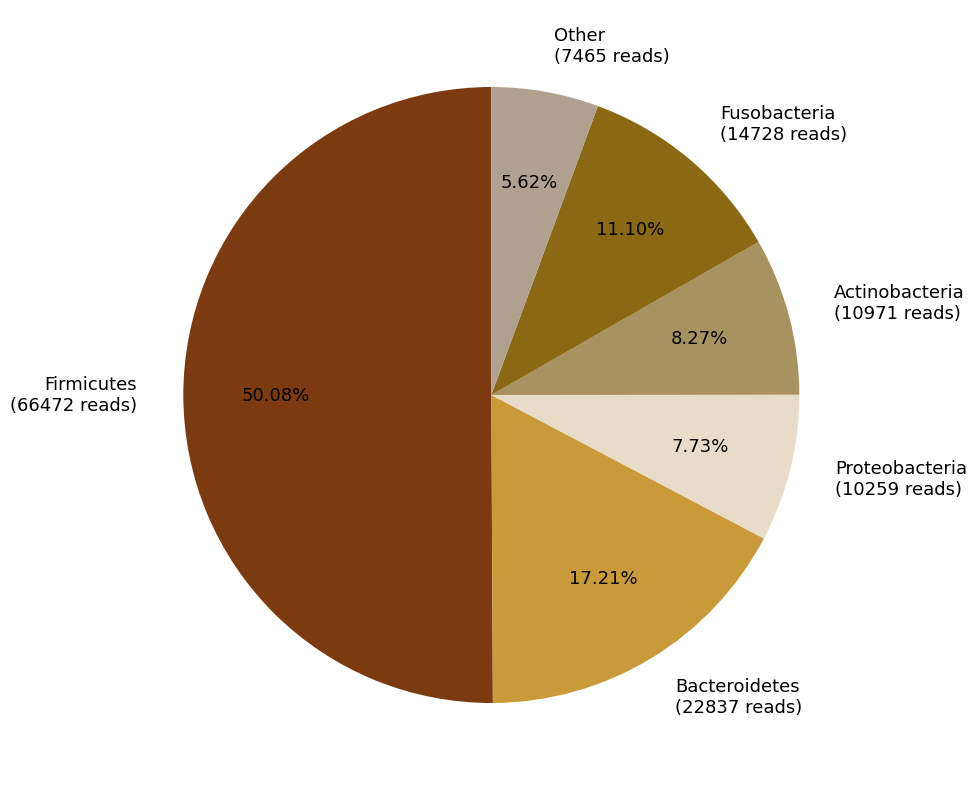

Do Other (7465 reads) and Bacteroidetes (22837 reads) together represent more than half of the pie?

No